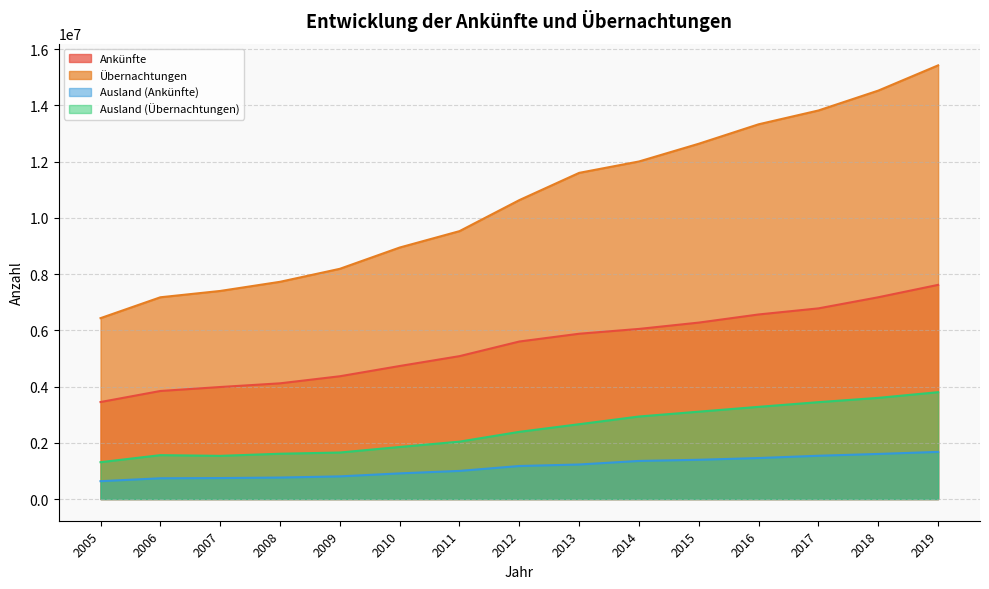

How many interior local peaks does the Ausland (Übernachtungen) series have?

1